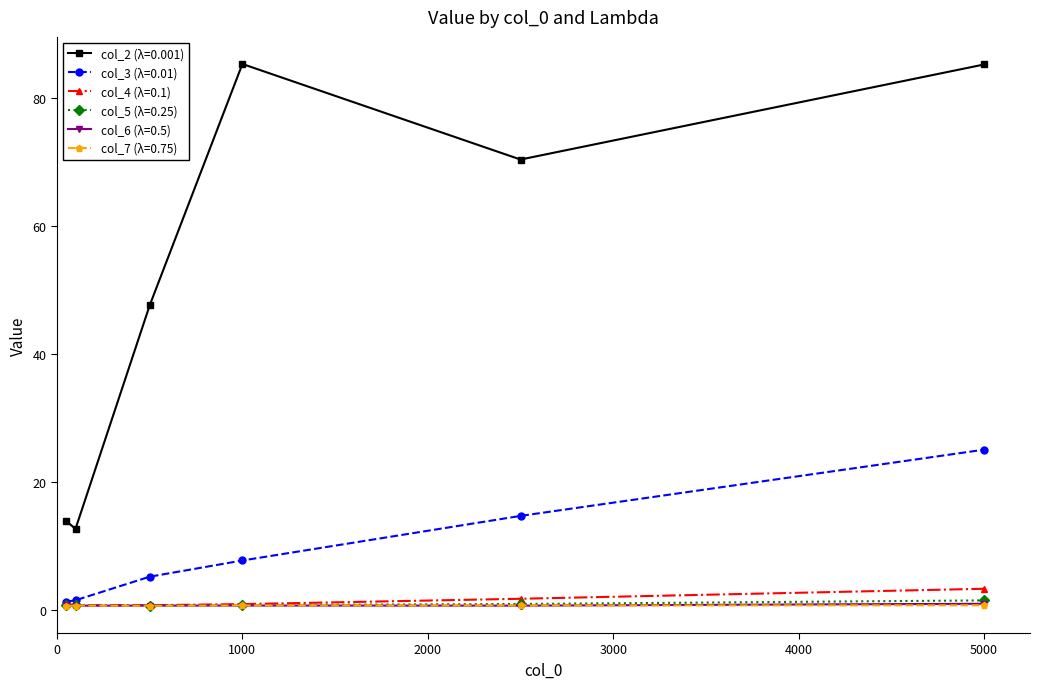

True or false: col_3 (λ=0.01) has more than 1 points higher than both neighbors.

False